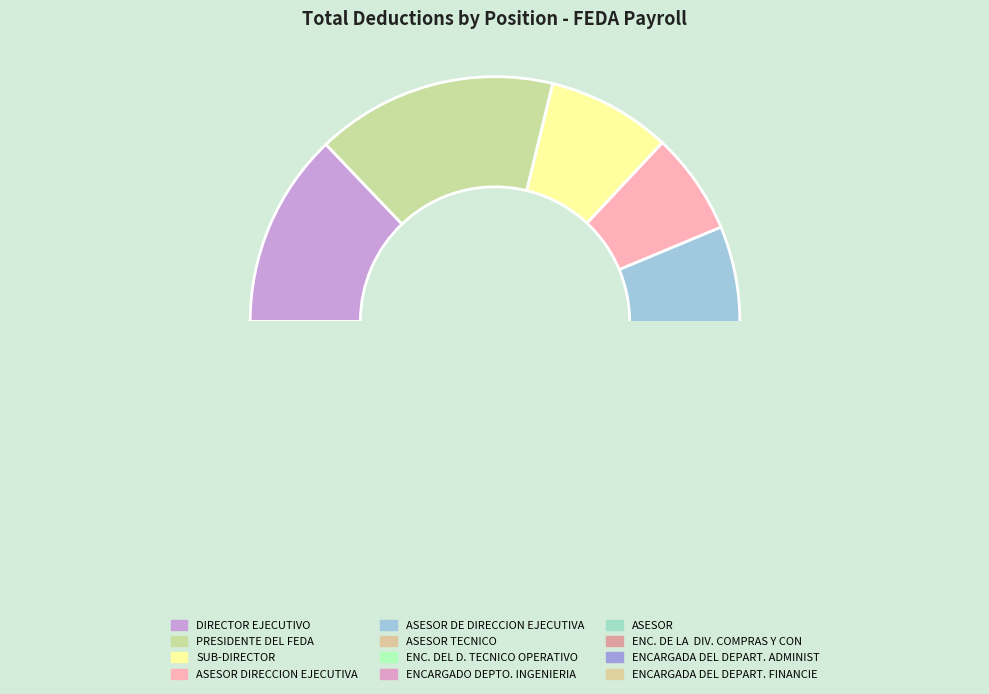

How many segments does this pie chart have?

12